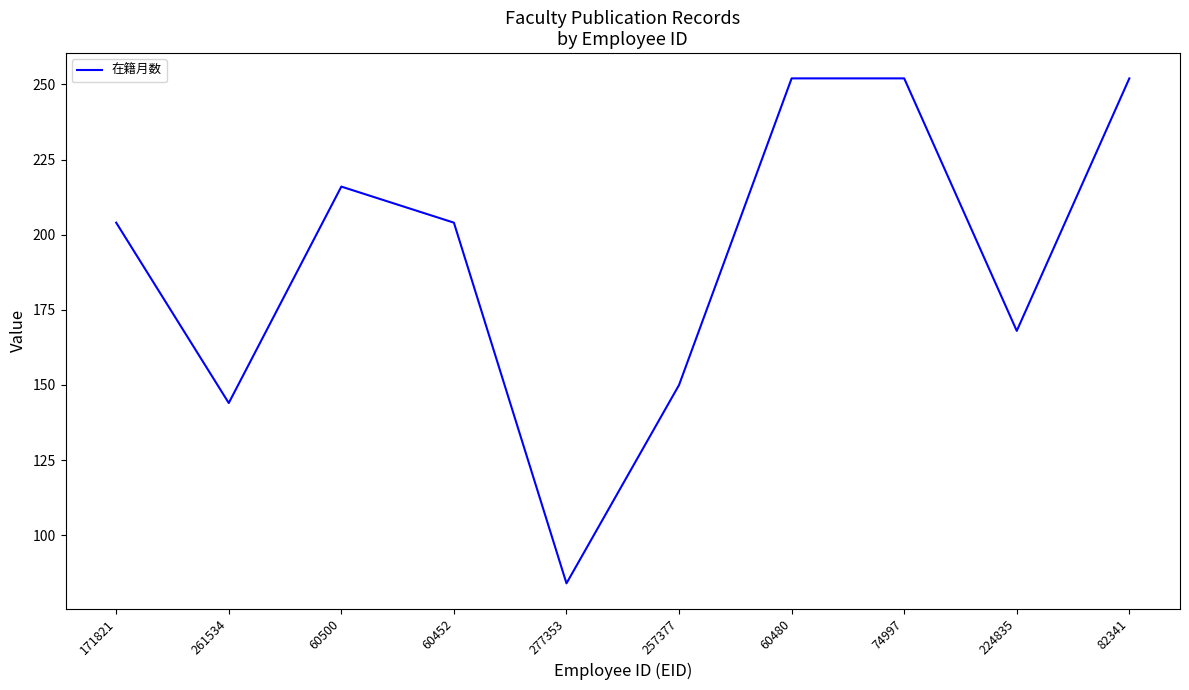

True or false: the data shows 204 at 171821.

True